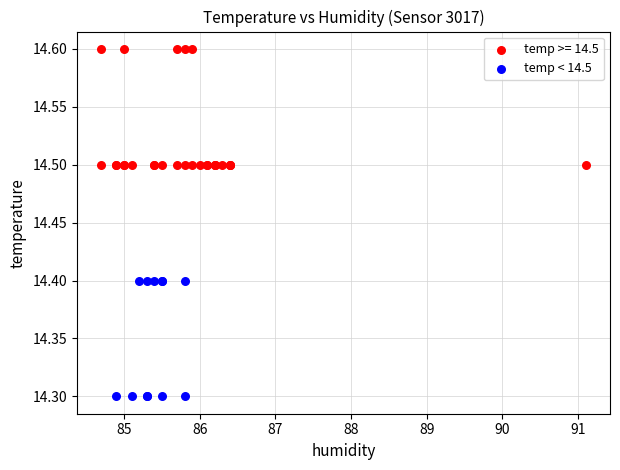

Which series reaches the maximum Y coordinate?

temp >= 14.5